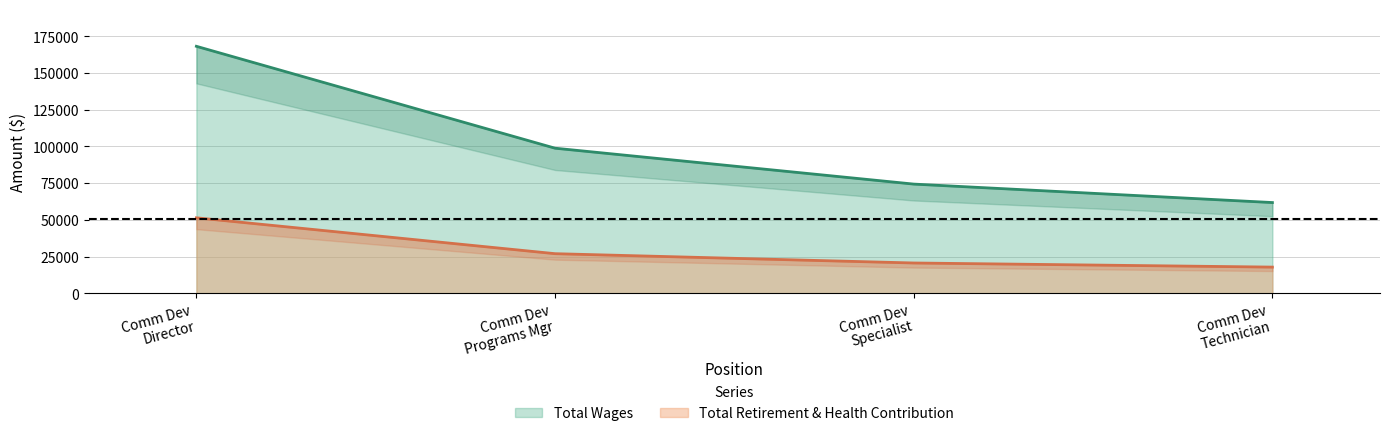

What is the greatest value displayed?

168159